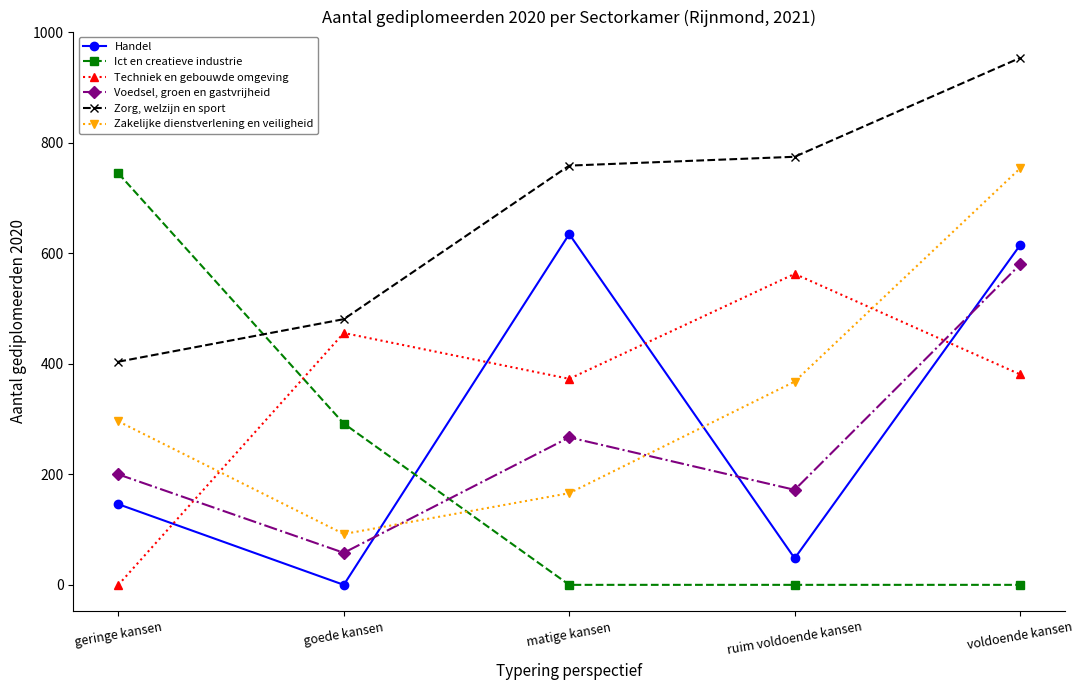

After their last crossing, which series has the higher values: Zakelijke dienstverlening en veiligheid or Voedsel, groen en gastvrijheid?

Zakelijke dienstverlening en veiligheid